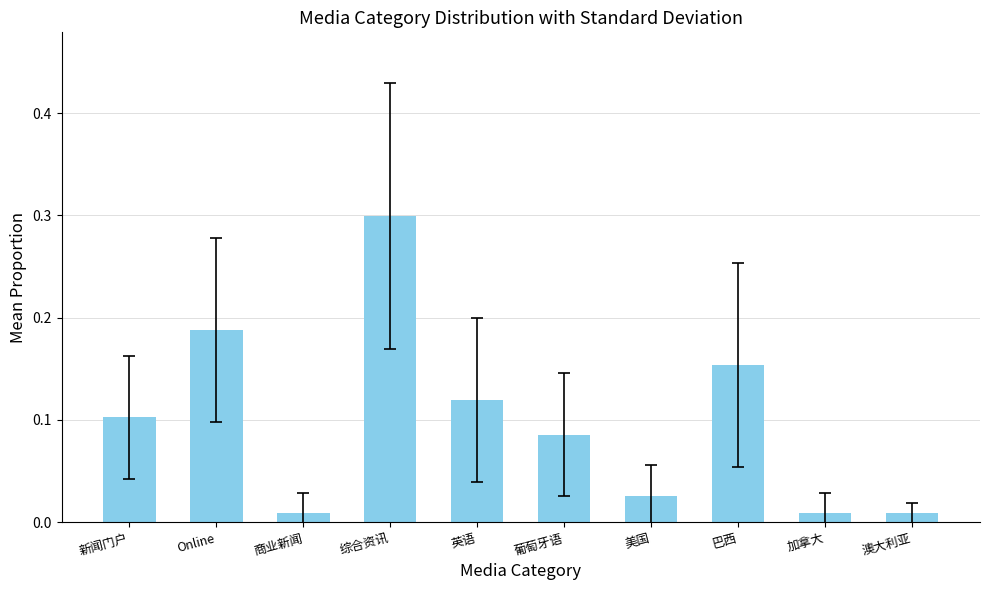

The value at 综合资讯 is 0.3. True or false?

True